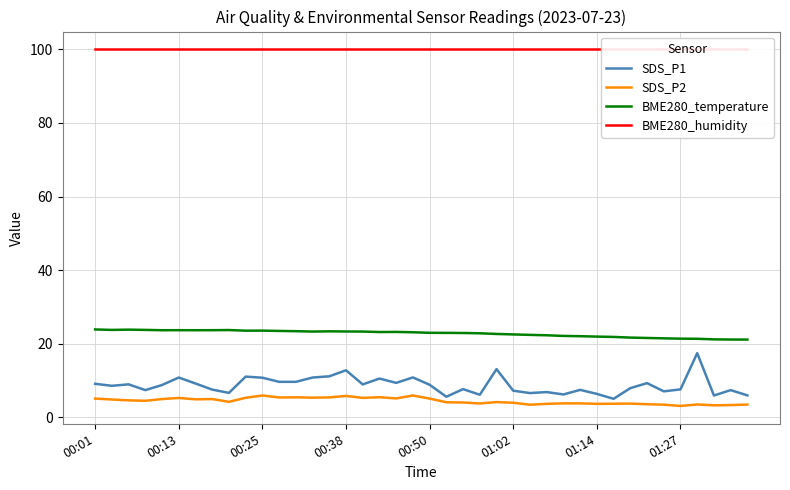

What is the maximum value shown in the chart?

100.0